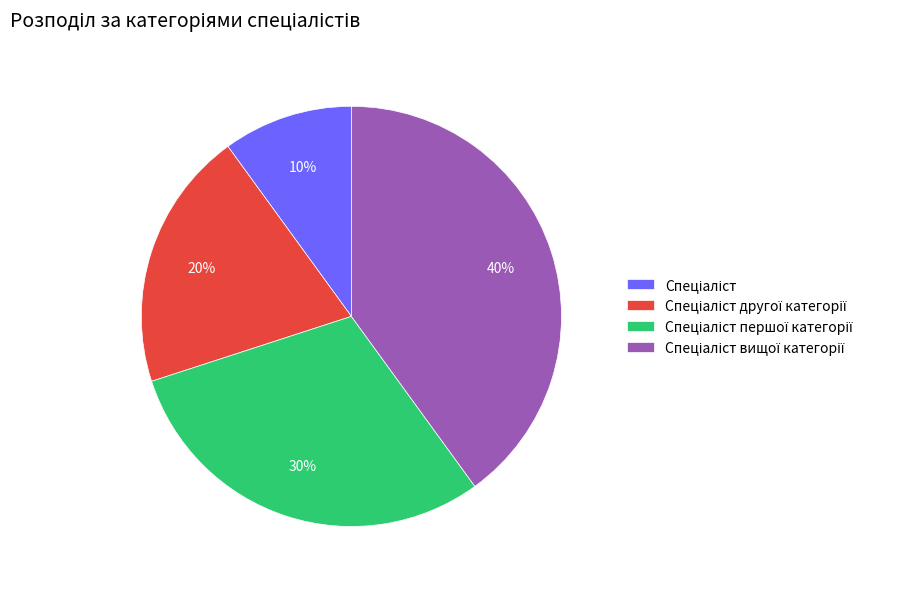

Is there any slice that represents more than half of the pie?

No